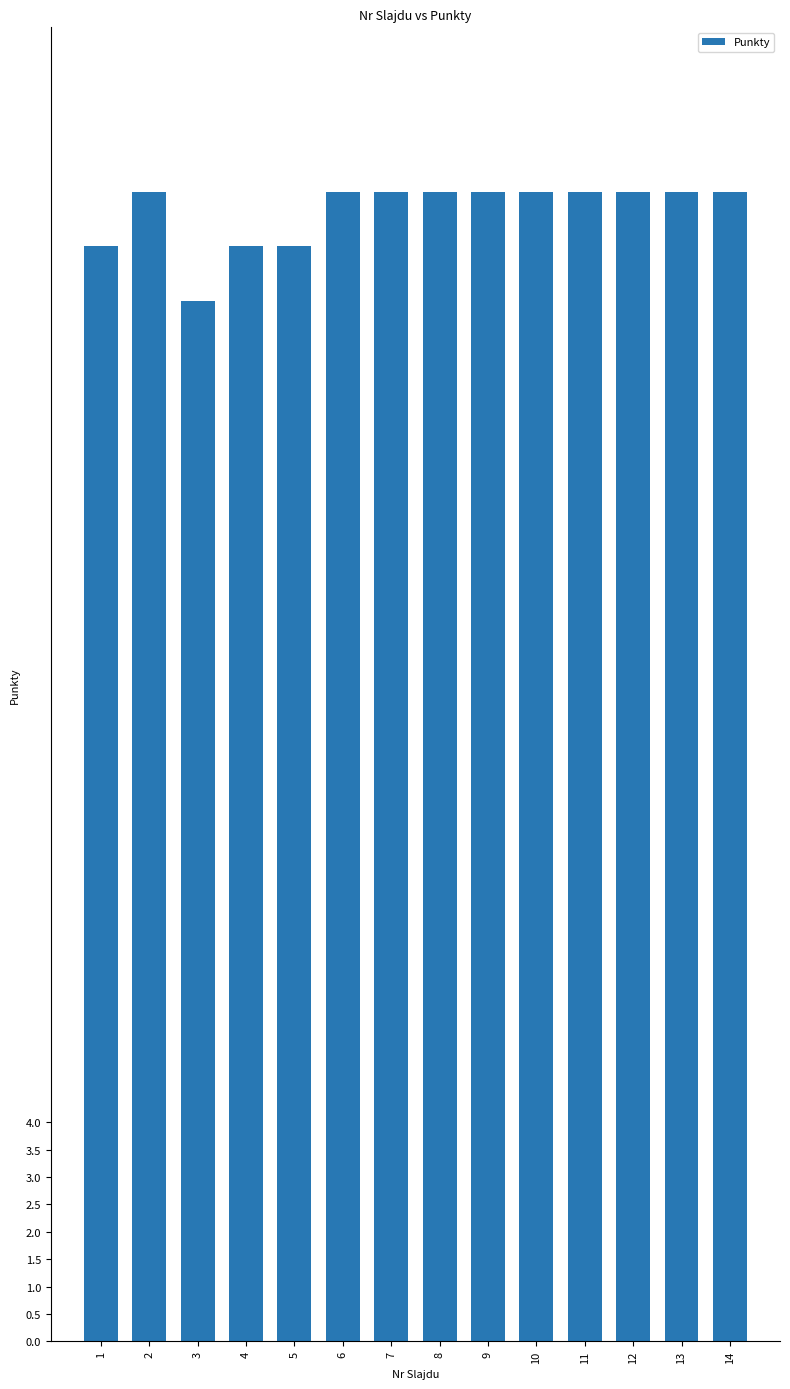

True or false: the data shows 7 at 11.

False